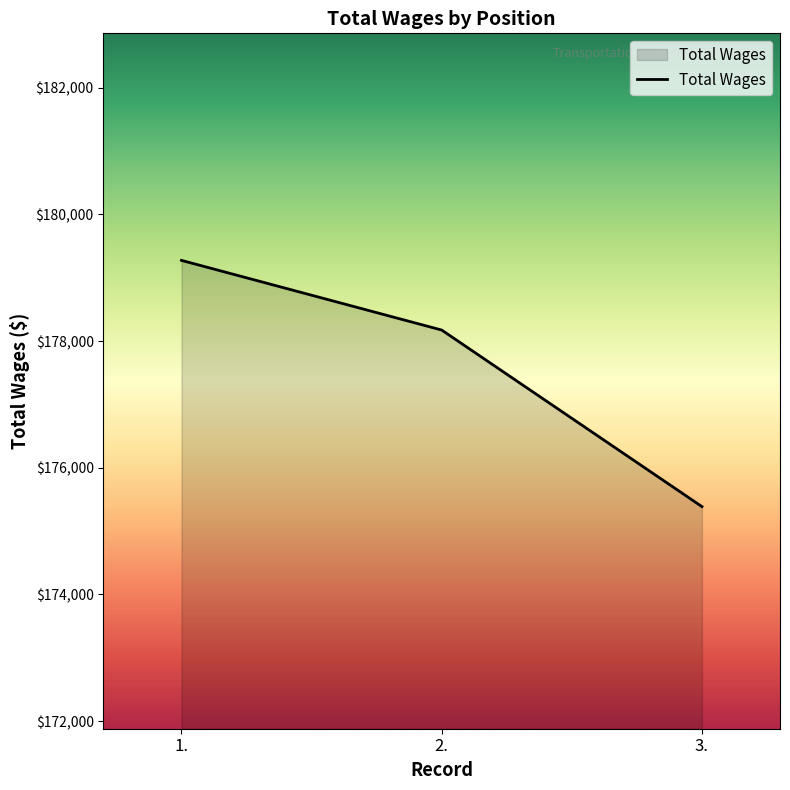

Which label corresponds to the smallest value in the chart?

3.